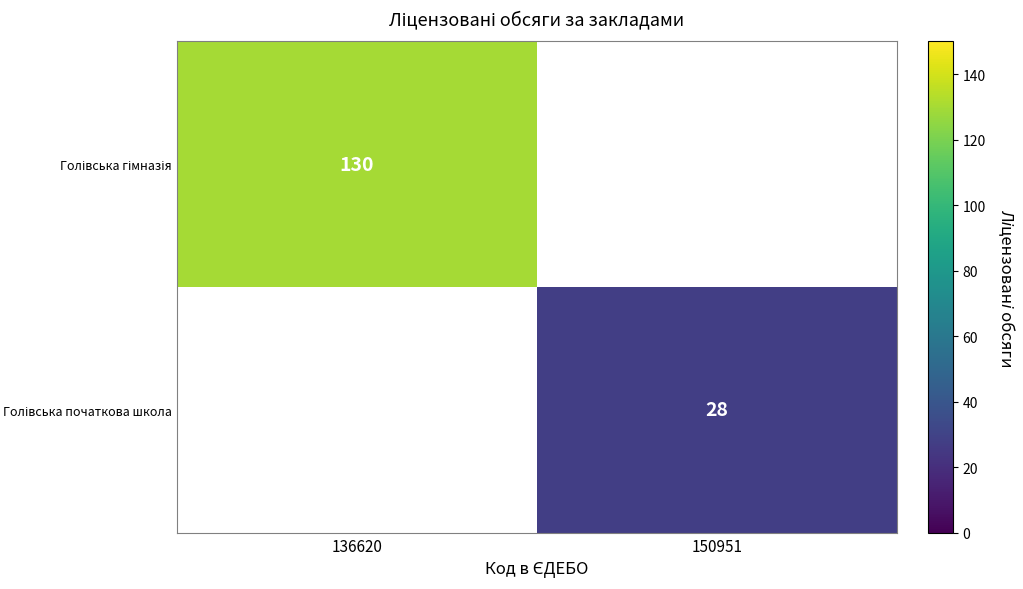

At which label is Голівська гімназія closest to 130?

136620